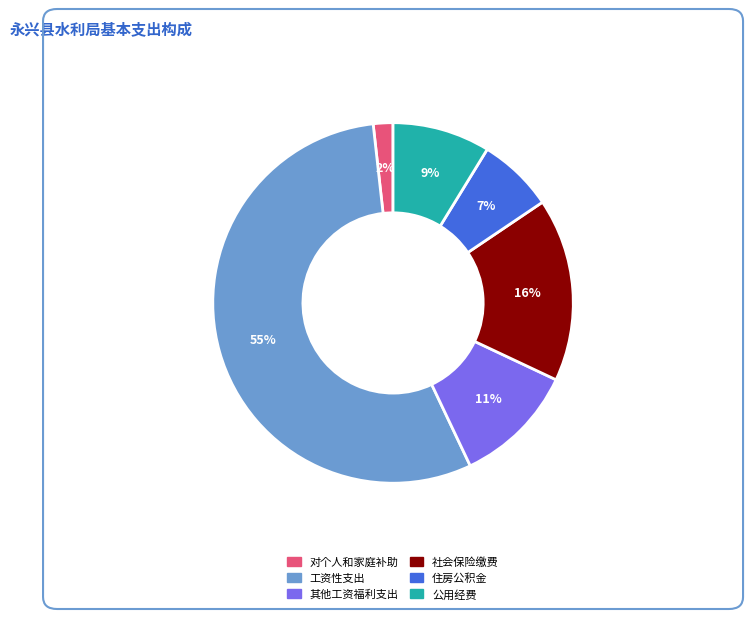

How many segments does this pie chart have?

6